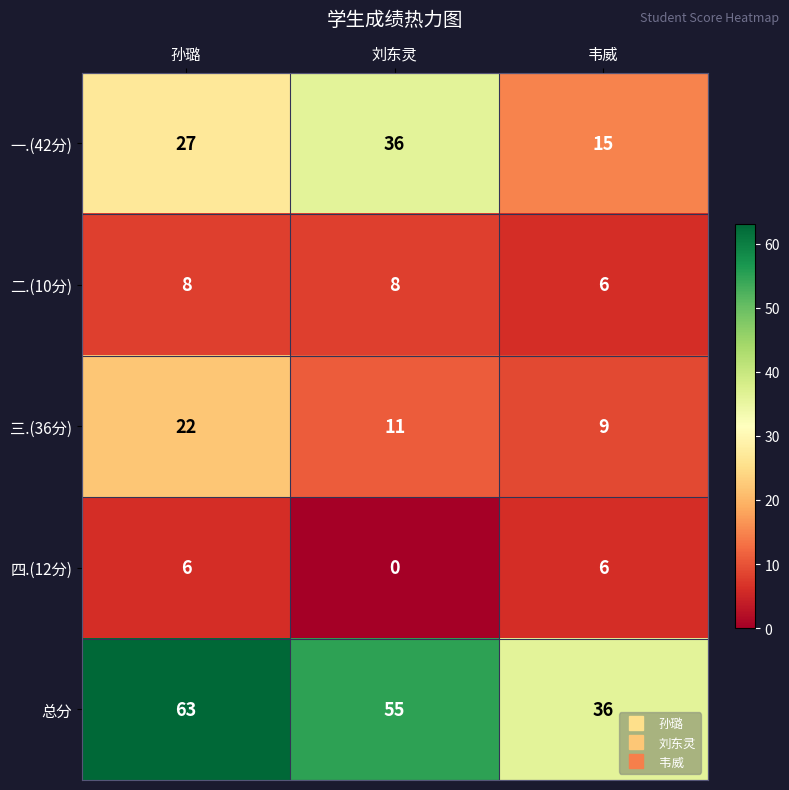

Rank the series at 孙璐 from highest to lowest value.

总分, 一.(42分), 三.(36分), 二.(10分), 四.(12分)